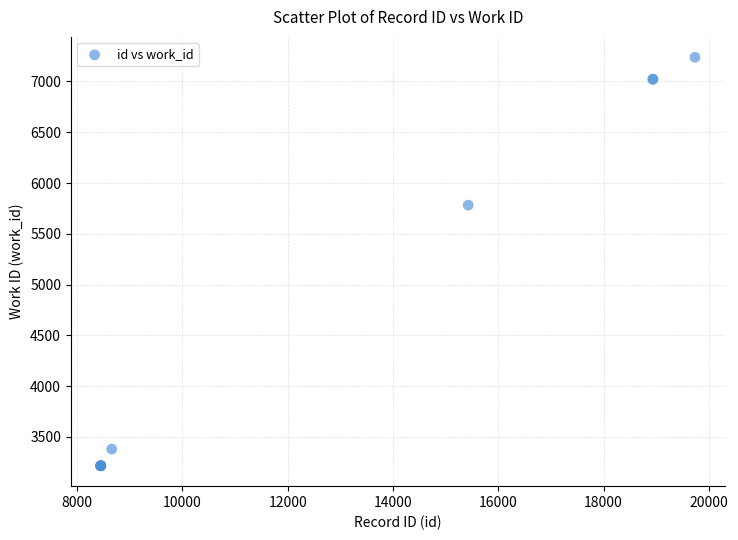

What Y value in the scatter plot is closest to 5227?

5782